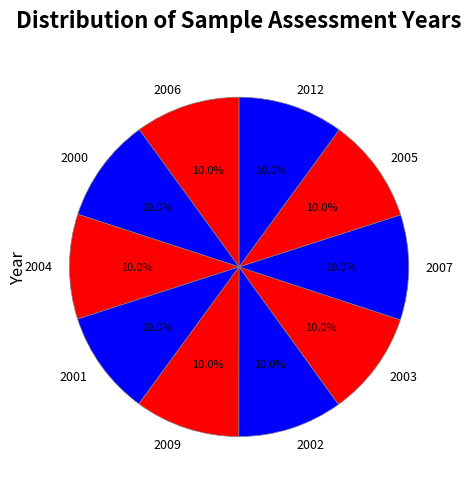

What portion of the pie excludes 2000?

90.0%